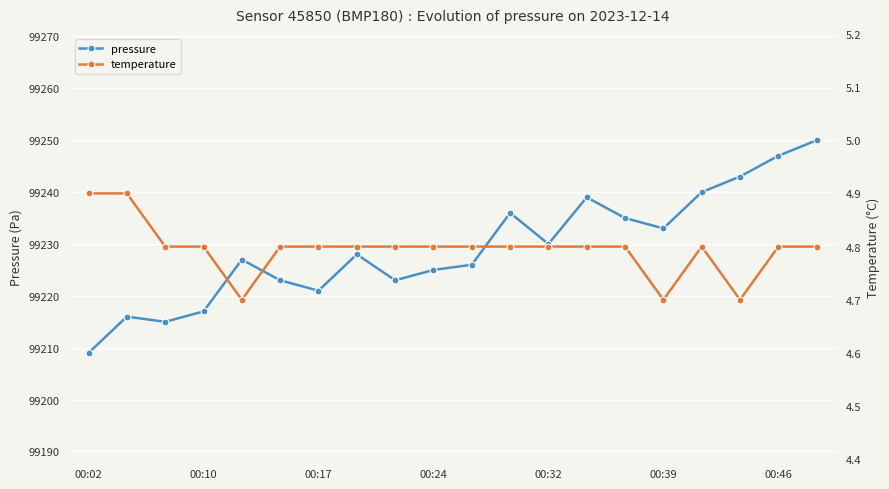

True or false: pressure and temperature cross at least once.

False